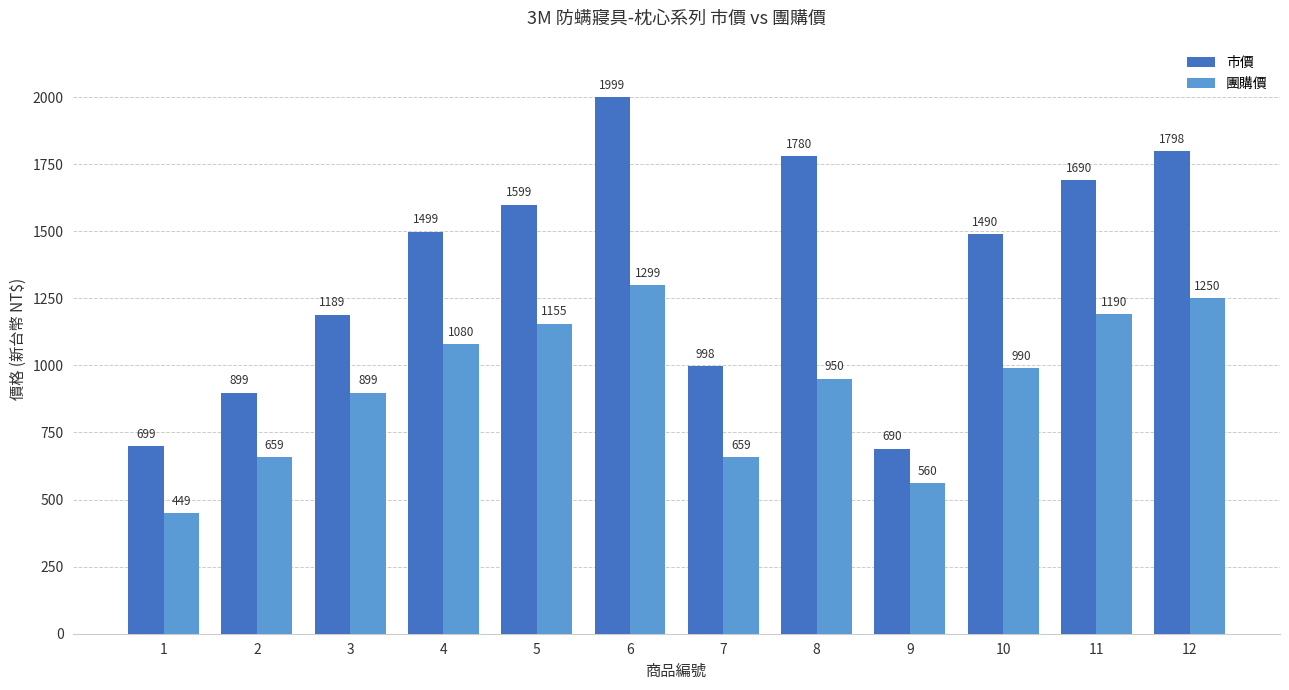

Is the value of 市價 at 8 greater than the value of 團購價 at 8?

Yes